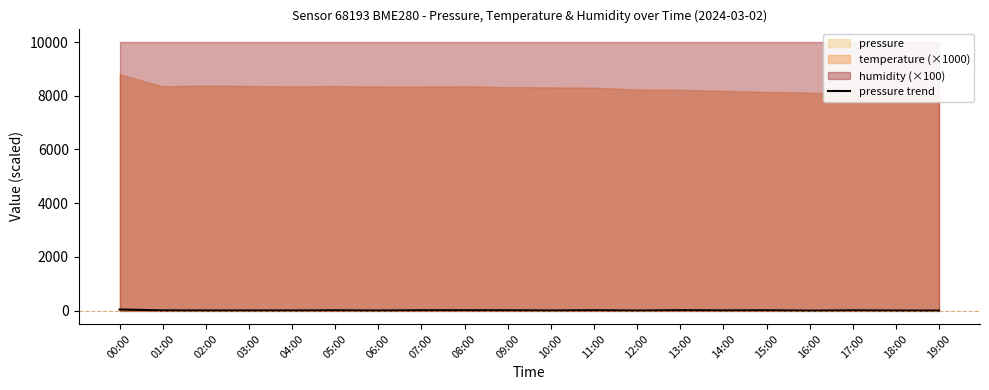

The value at 15:00 is 7.1. True or false?

False